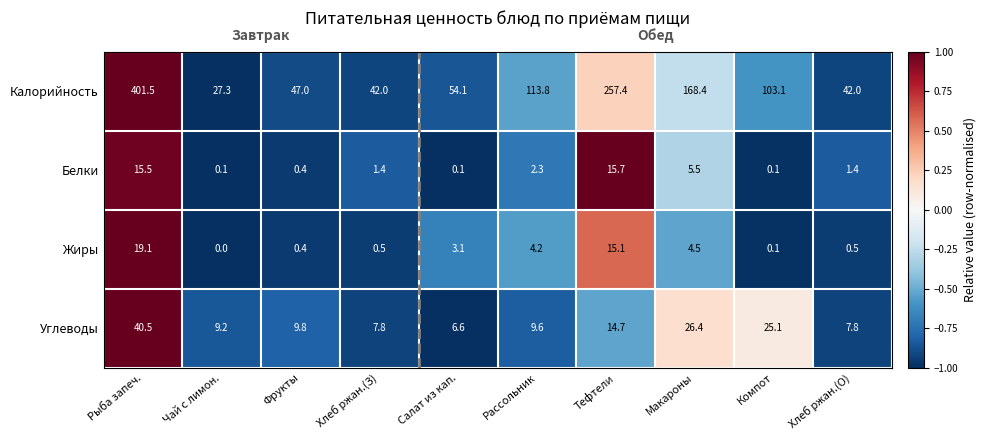

What is the sum of all Калорийность values?

1256.6